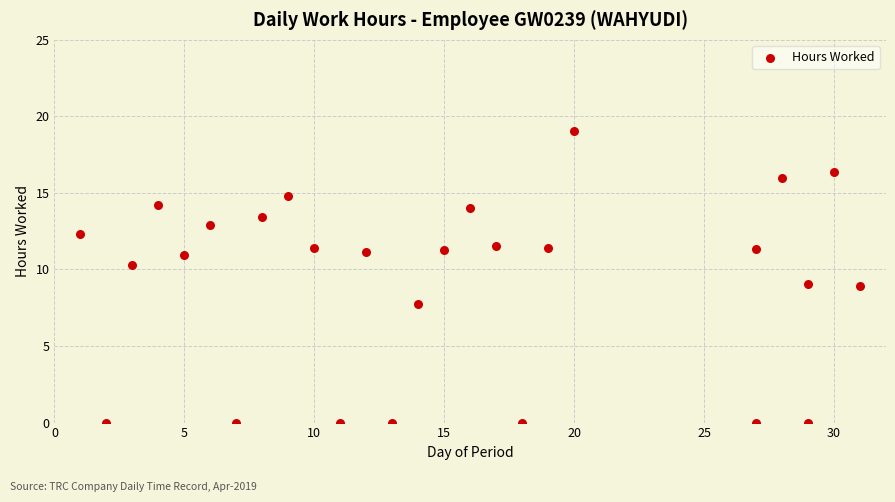

What is the range of X values (max minus min)?

30.0